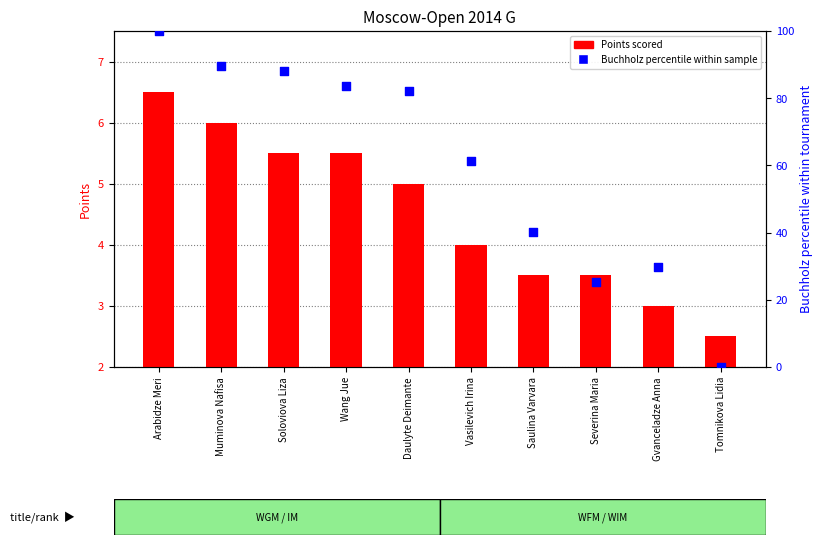

At which category is the sum across all series the highest?

Arabidze Meri